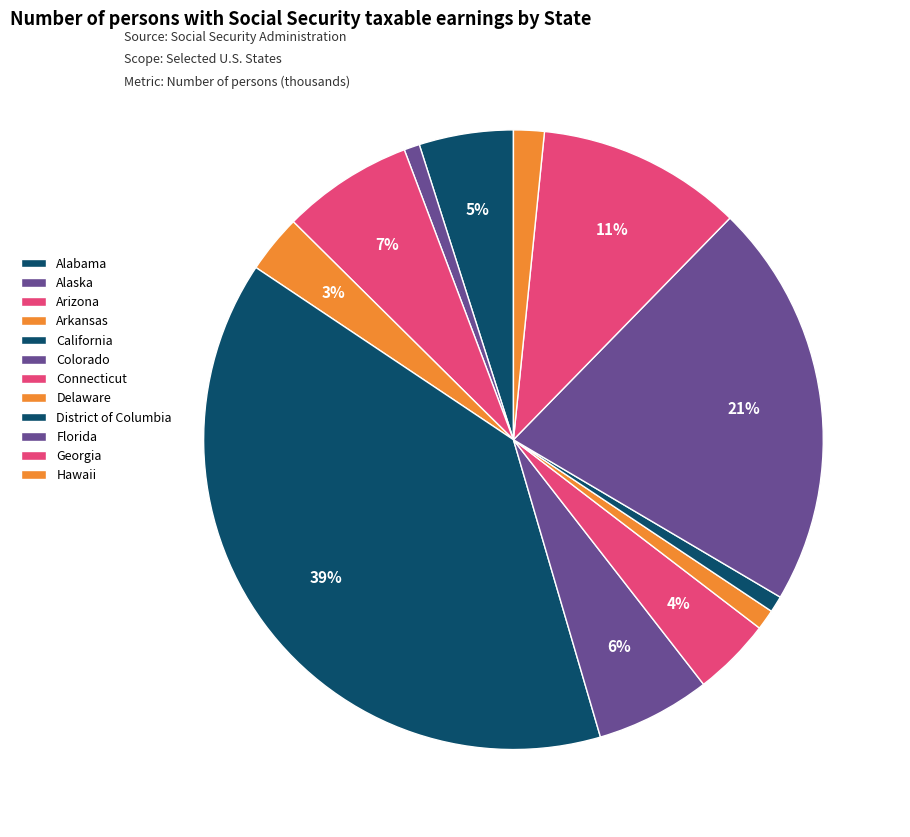

How many slices are in this pie chart?

12